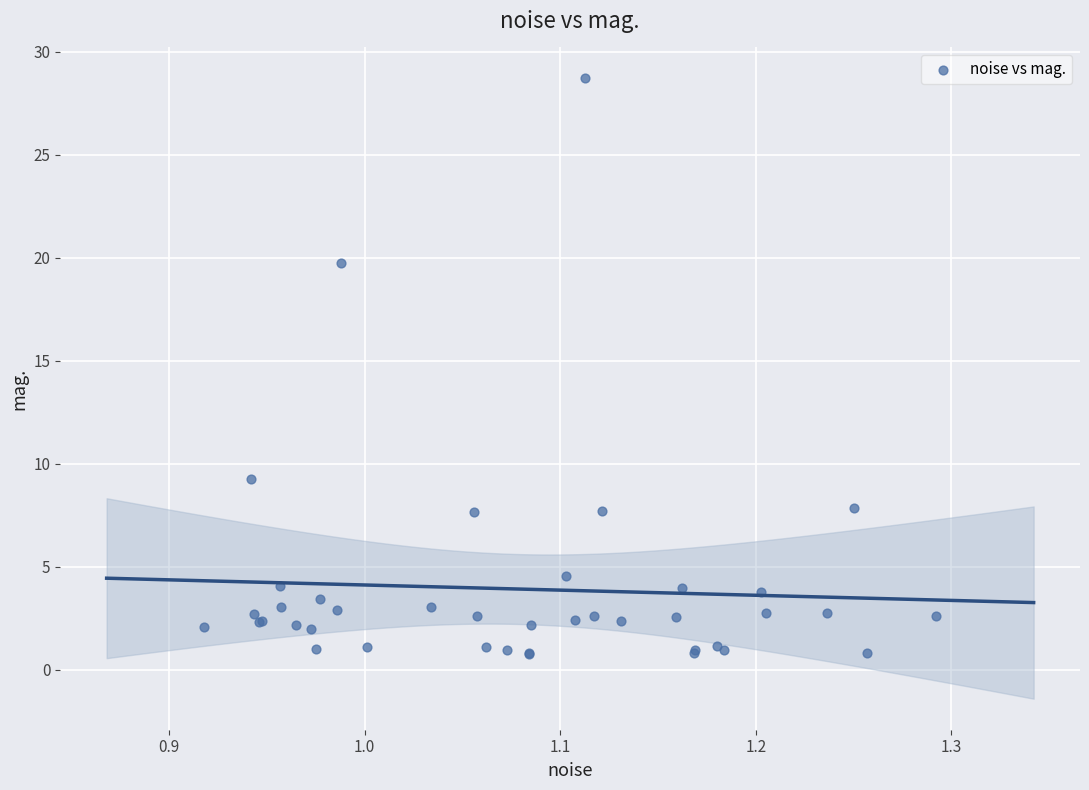

What Y value in the scatter plot is closest to 14?

9.3